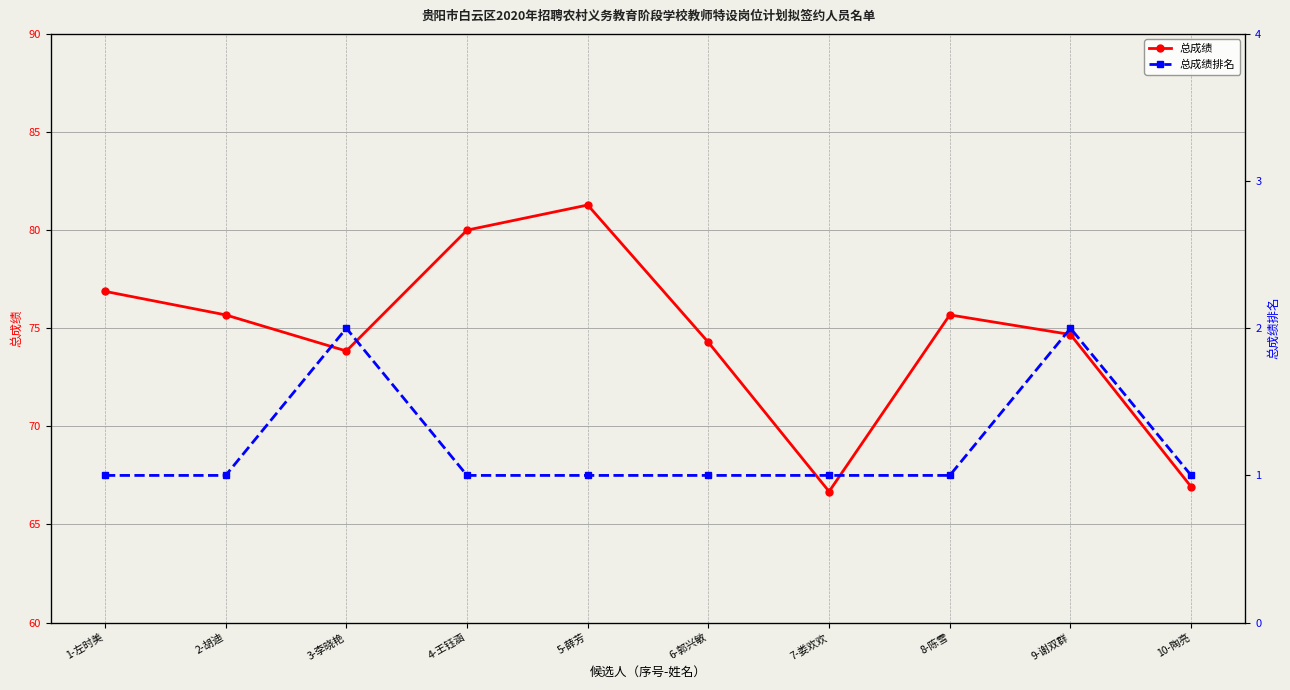

At which category is the sum across all series the highest?

5-薛芳